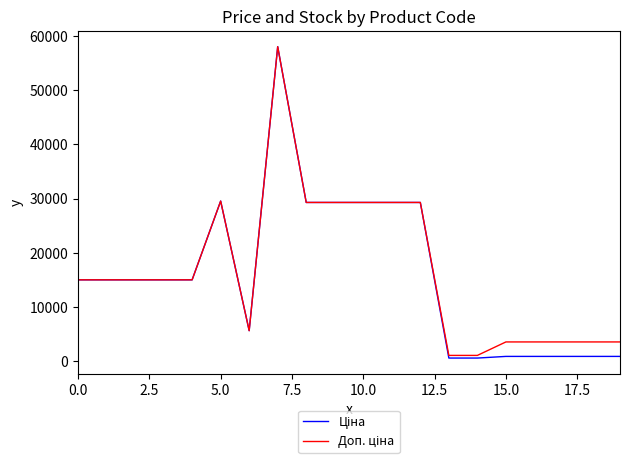

What is the greatest value displayed?

58037.0